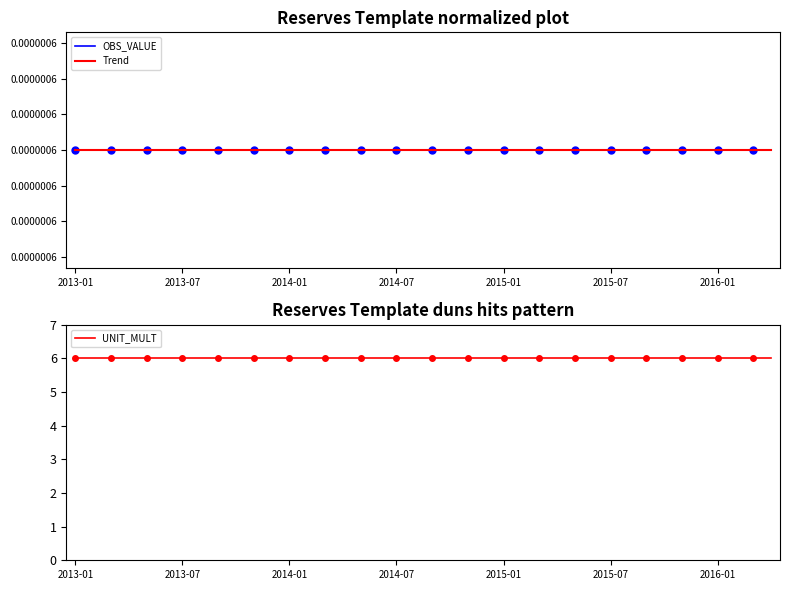

True or false: OBS_VALUE has more than 1 interior local peaks.

False